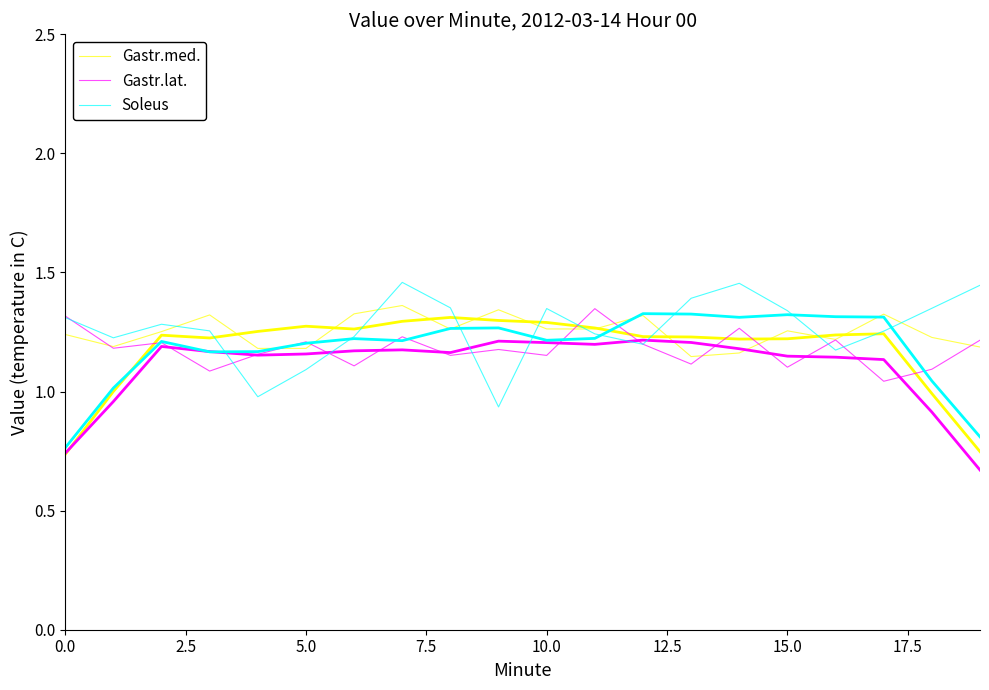

The value of Gastr.med. at 10 is 1.3. True or false?

True